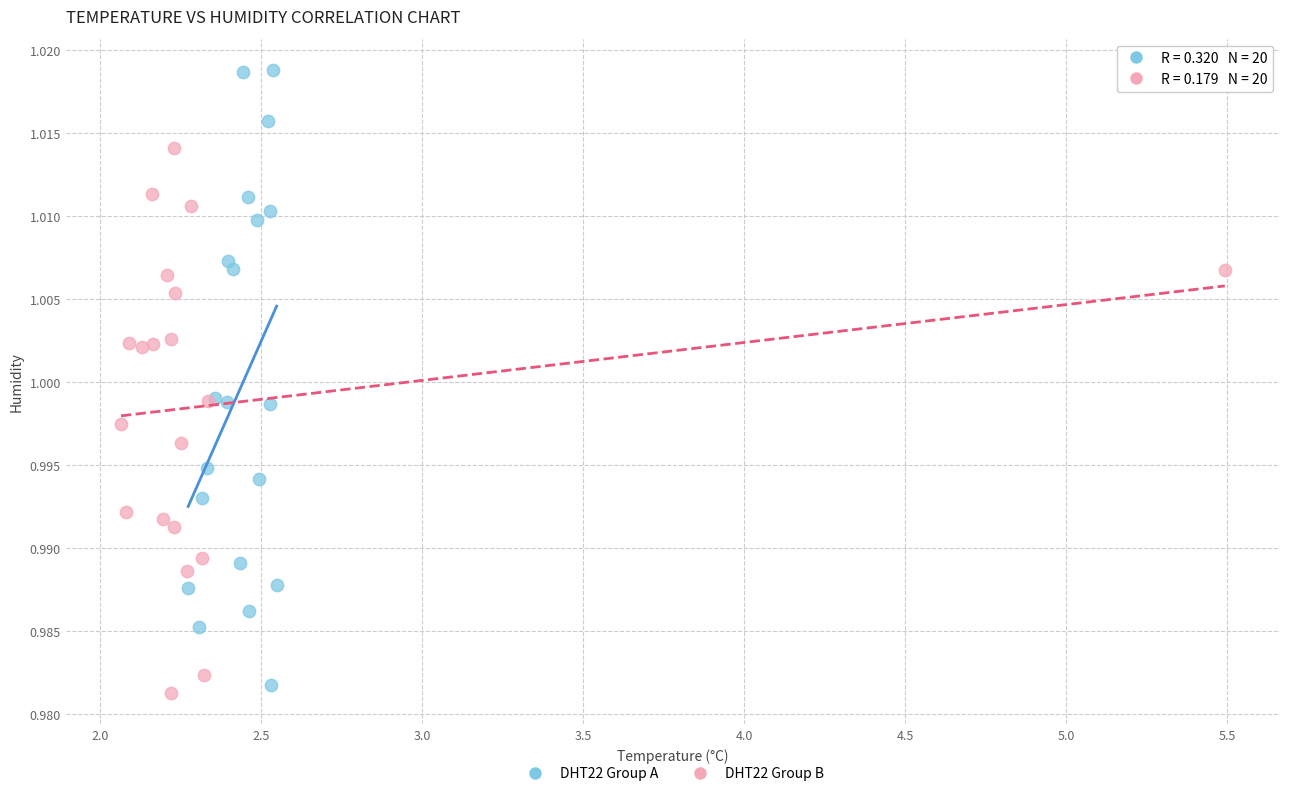

Which series reaches the maximum Y coordinate?

DHT22 Group A